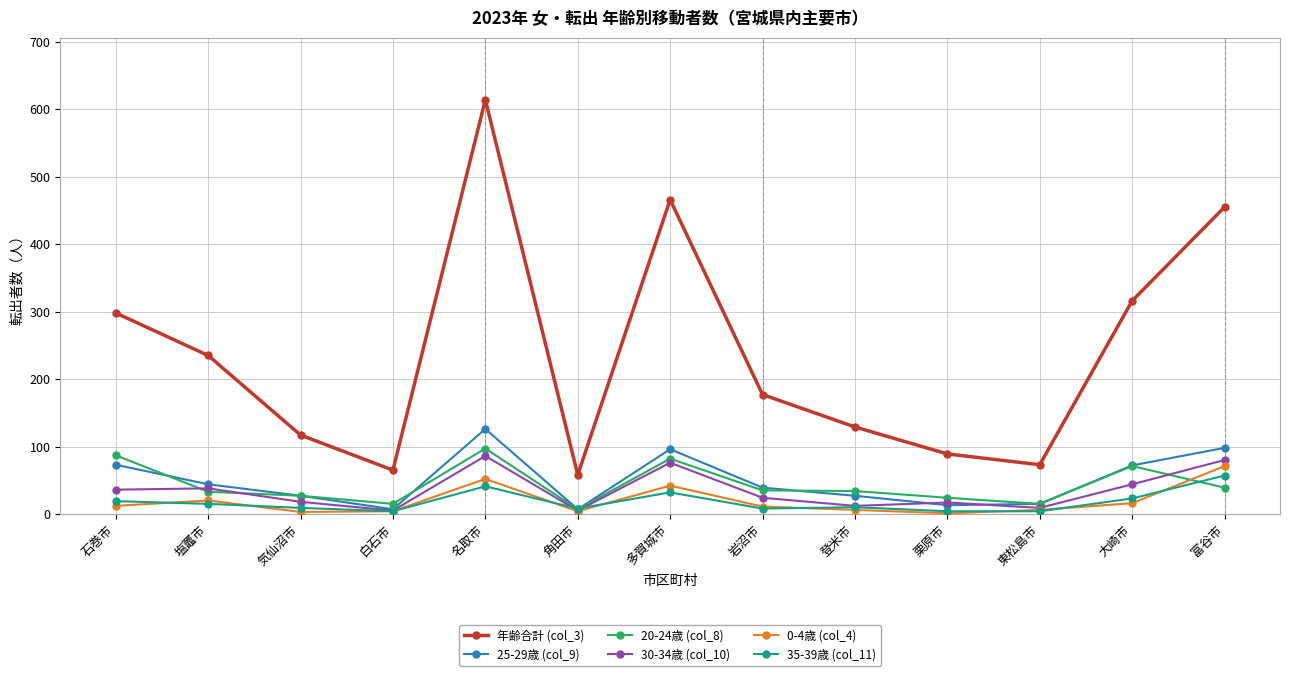

What is the sum of all 0-4歳 (col_4) values?

248